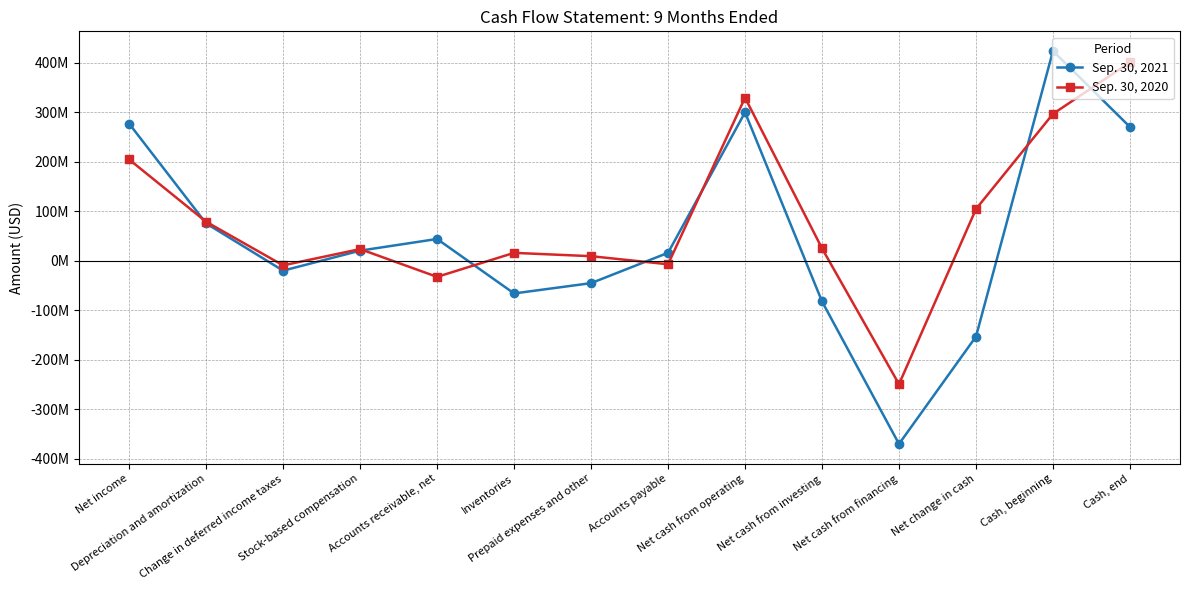

Is the value of Sep. 30, 2021 at Net change in cash greater than the value of Sep. 30, 2020 at Prepaid expenses and other?

No